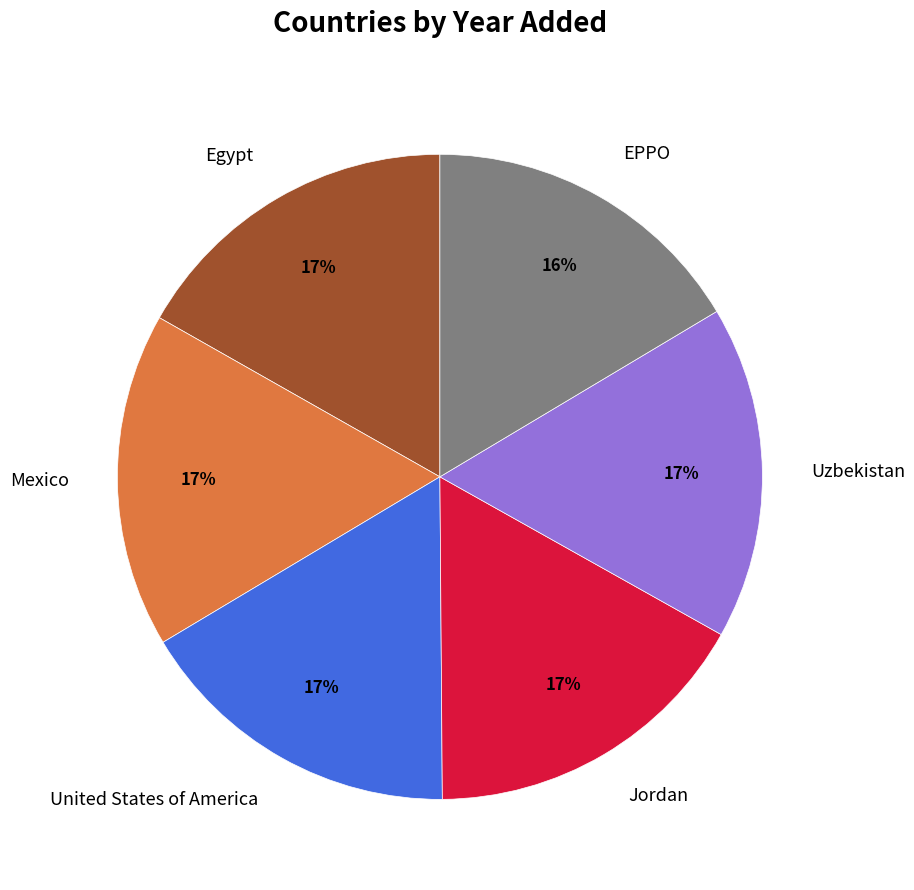

How many slices are in this pie chart?

6